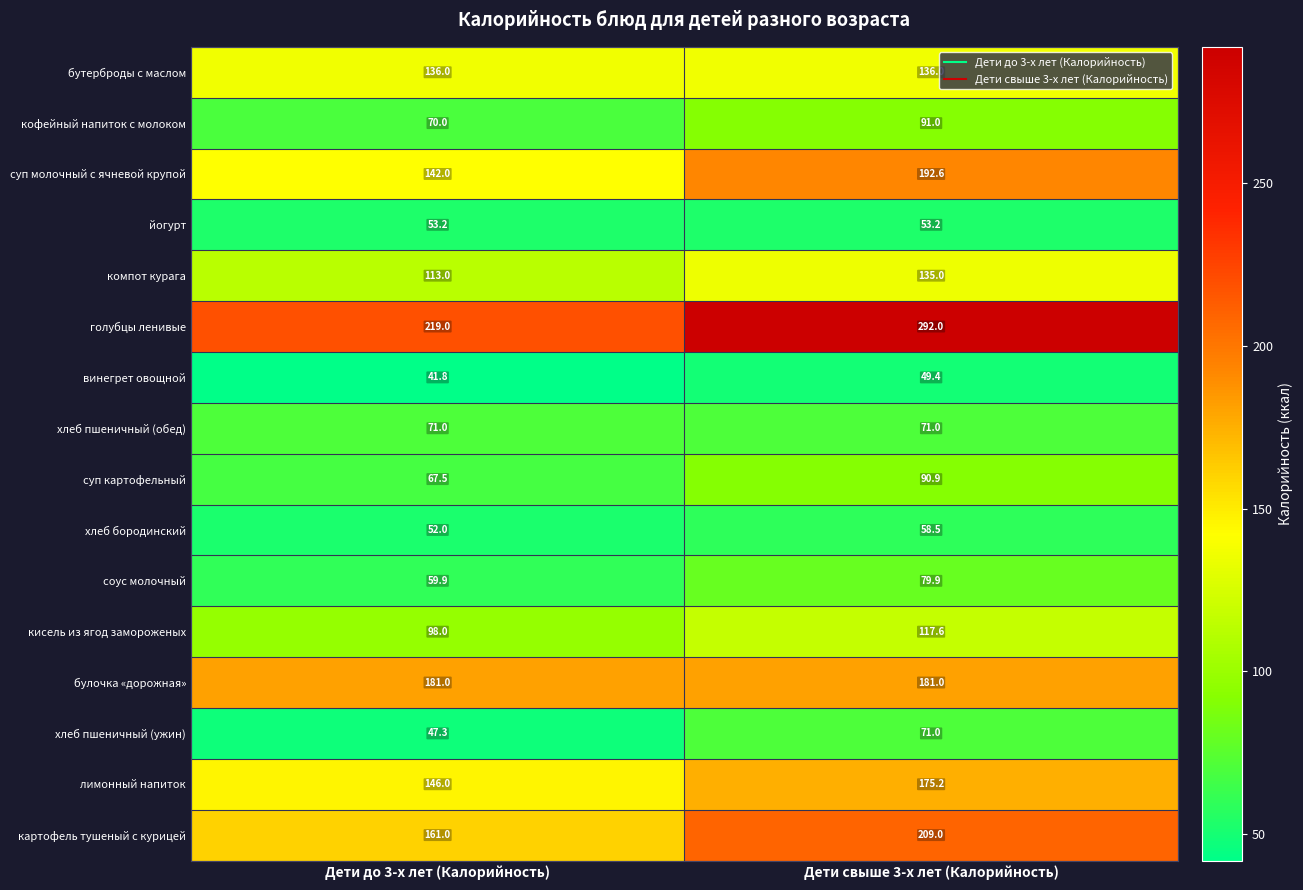

Which series has the largest range (max minus min)?

голубцы ленивые